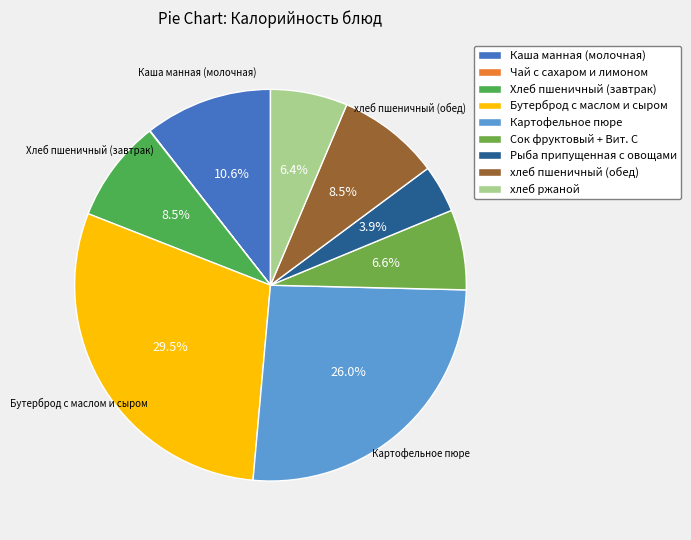

Is it true that Бутерброд с маслом и сыром is 30% of the pie?

True